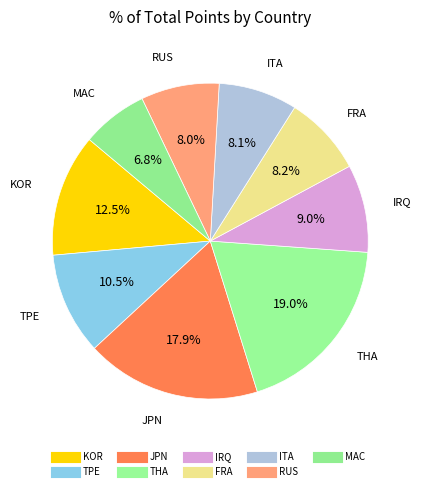

How many segments does this pie chart have?

9